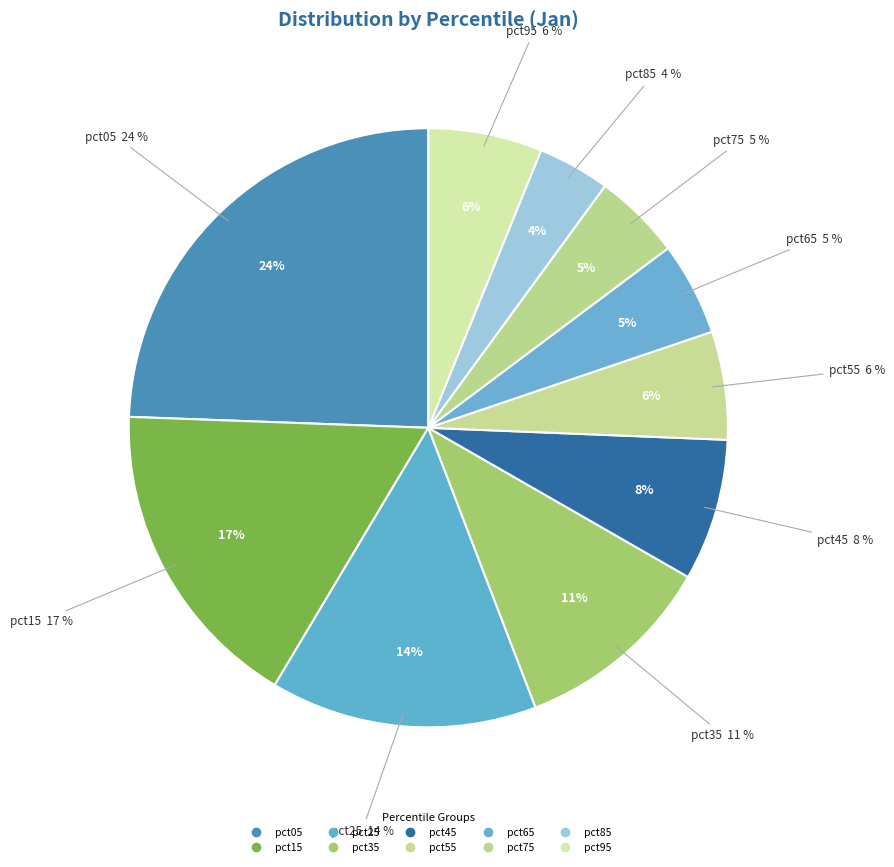

Does pct15 represent more than half of the total?

No